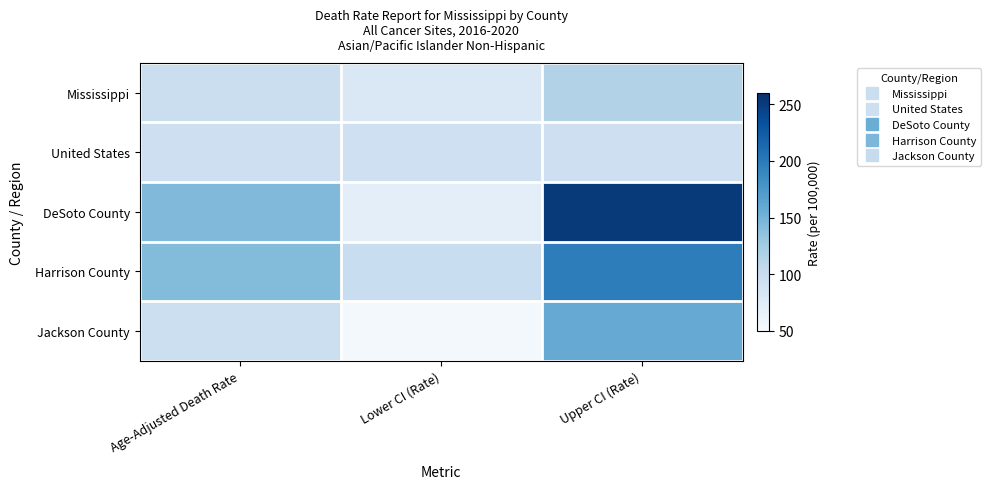

How many distinct data groups are displayed?

5